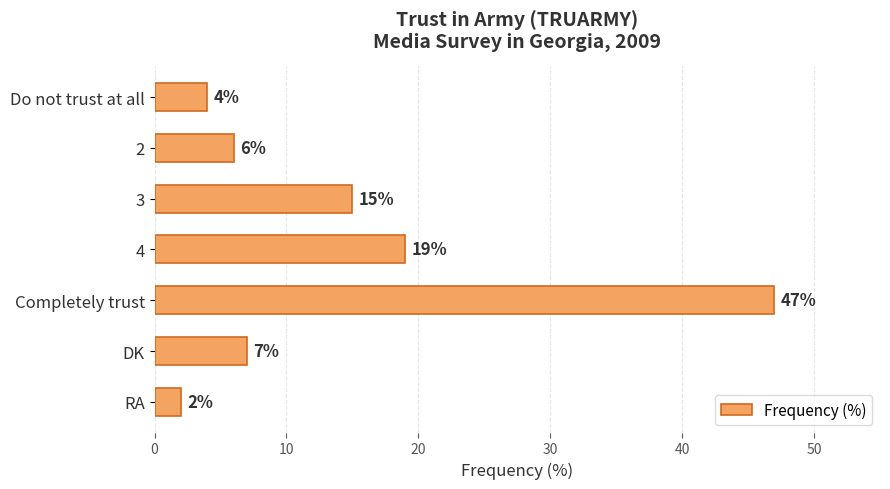

How many bars are there in total?

7